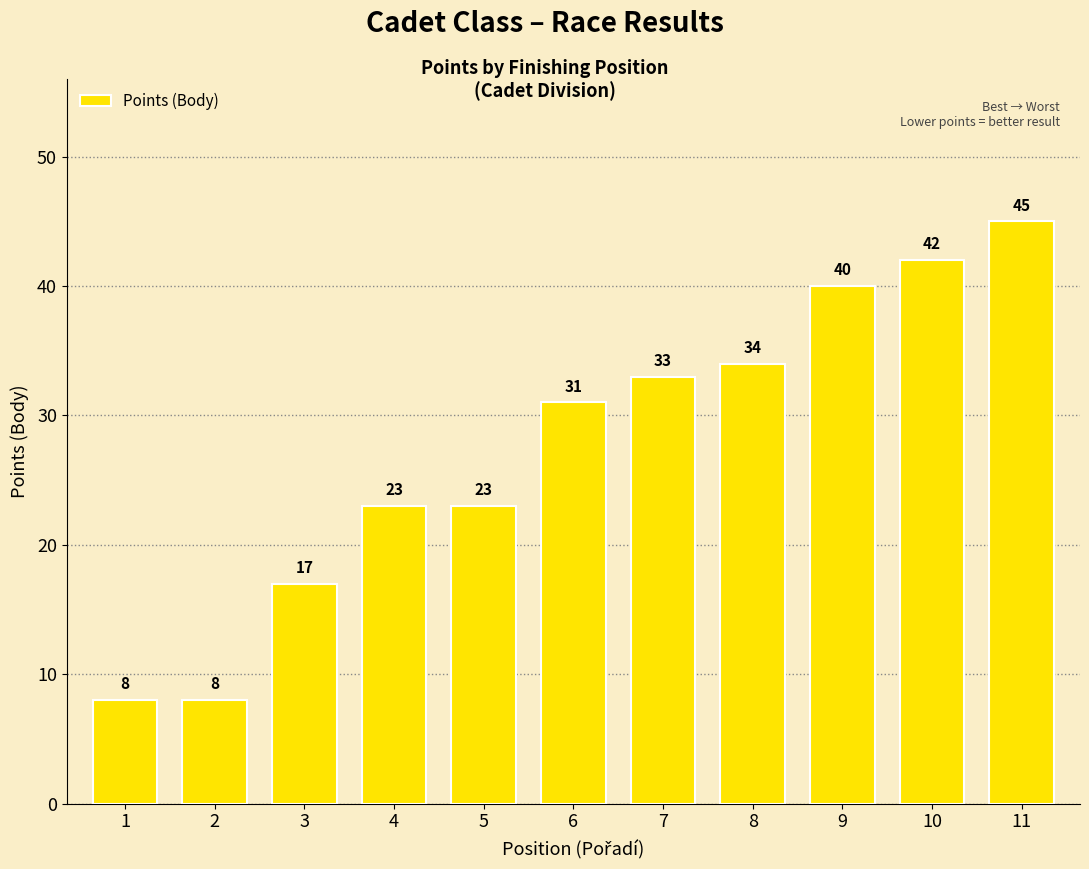

What is the ratio of the value at 3 to the value at 8?

0.5